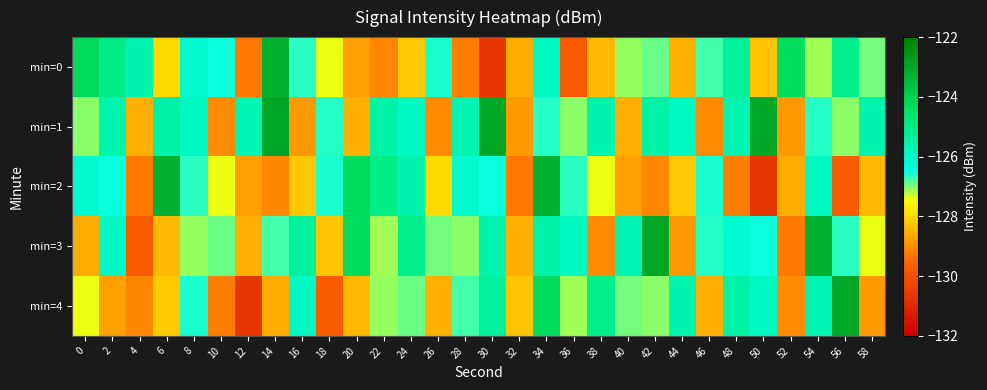

Reading right to left, list all the values displayed in this chart.

min=0: 58=-127.0	56=-125.1	54=-127.1	52=-124.3	50=-128.3	48=-125.4	46=-126.8	44=-128.5	42=-126.9	40=-127.1	38=-128.4	36=-129.8	34=-126.0	32=-128.6	30=-130.6	28=-129.2	26=-126.6	24=-128.2	22=-129.1	20=-128.7	18=-127.4	16=-126.7	14=-123.2	12=-129.3	10=-126.5	8=-126.1	6=-128.0	4=-125.6	2=-125.0	0=-124.2
min=1: 58=-125.6	56=-127.1	54=-126.6	52=-128.8	50=-123.0	48=-125.7	46=-129.0	44=-125.9	42=-125.5	40=-128.5	38=-125.6	36=-127.1	34=-126.6	32=-128.8	30=-123.0	28=-125.7	26=-129.0	24=-125.9	22=-125.5	20=-128.5	18=-126.6	16=-128.8	14=-123.0	12=-125.7	10=-129.0	8=-125.9	6=-125.5	4=-128.5	2=-125.6	0=-127.1
min=2: 58=-128.4	56=-129.8	54=-126.0	52=-128.6	50=-130.6	48=-129.2	46=-126.6	44=-128.2	42=-129.1	40=-128.7	38=-127.4	36=-126.7	34=-123.2	32=-129.3	30=-126.5	28=-126.1	26=-128.0	24=-125.6	22=-125.0	20=-124.2	18=-126.6	16=-128.2	14=-129.1	12=-128.7	10=-127.4	8=-126.7	6=-123.2	4=-129.3	2=-126.5	0=-126.1
min=3: 58=-127.4	56=-126.7	54=-123.2	52=-129.3	50=-126.5	48=-126.1	46=-126.6	44=-128.8	42=-123.0	40=-125.7	38=-129.0	36=-125.9	34=-125.5	32=-128.5	30=-125.6	28=-127.1	26=-127.0	24=-125.1	22=-127.1	20=-124.3	18=-128.3	16=-125.4	14=-126.8	12=-128.5	10=-126.9	8=-127.1	6=-128.4	4=-129.8	2=-126.0	0=-128.6
min=4: 58=-128.8	56=-123.0	54=-125.7	52=-129.0	50=-125.9	48=-125.5	46=-128.5	44=-125.6	42=-127.1	40=-127.0	38=-125.1	36=-127.1	34=-124.3	32=-128.3	30=-125.4	28=-126.8	26=-128.5	24=-126.9	22=-127.1	20=-128.4	18=-129.8	16=-126.0	14=-128.6	12=-130.6	10=-129.2	8=-126.6	6=-128.2	4=-129.1	2=-128.7	0=-127.4